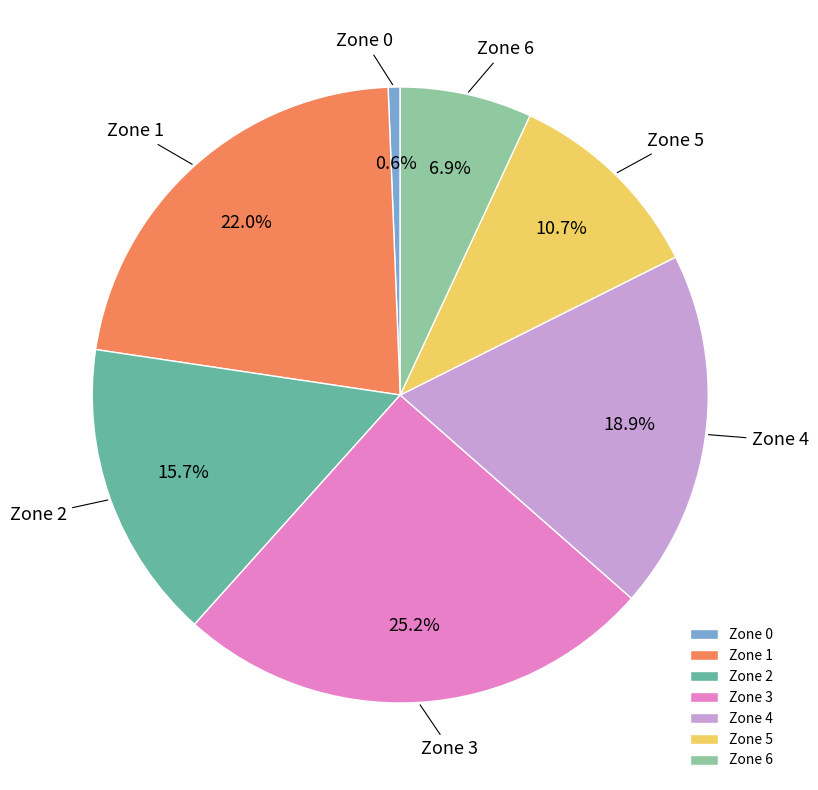

How much of the chart is everything except Zone 5?

89.3%